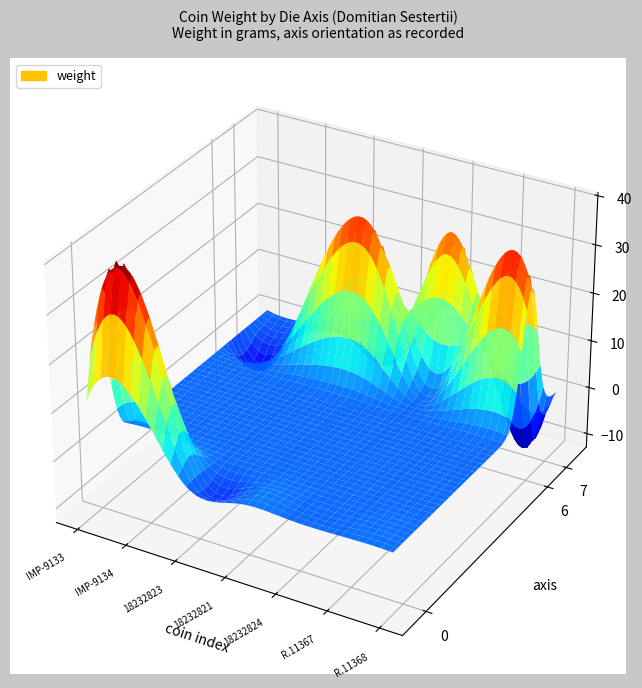

Reading left to right, extract all data points from this chart.

IMP-9133=25.7	IMP-9134=31.7	18232823=25.2	18232821=28.9	18232824=29.8	R.11367=22.2	R.11368=27.6